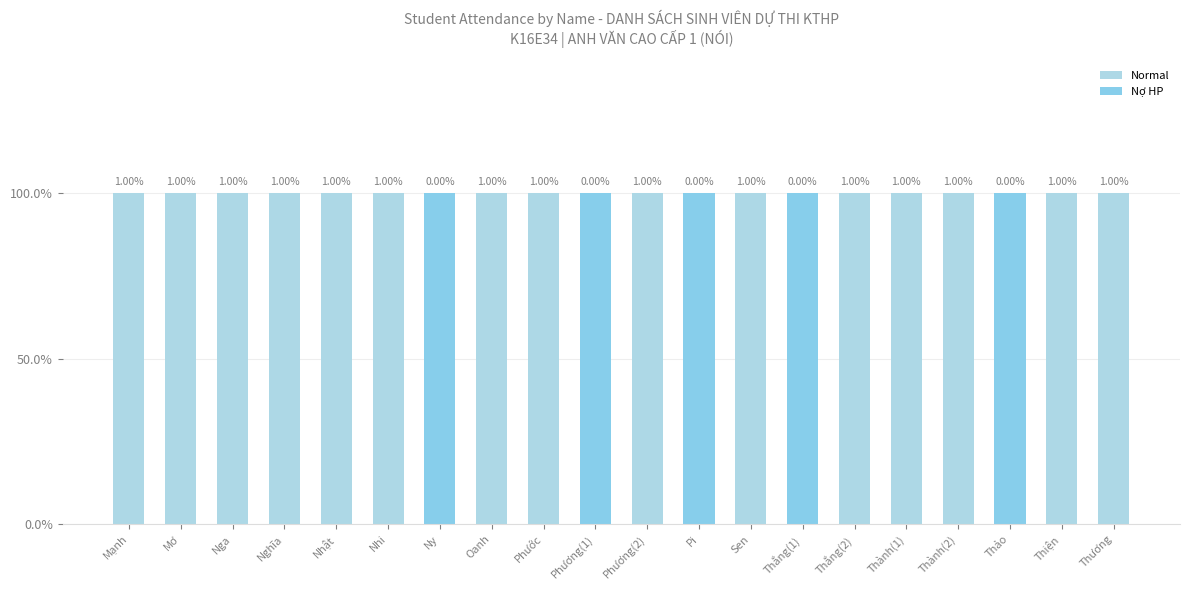

Rank the series at Ny from highest to lowest value.

Nợ HP, Normal